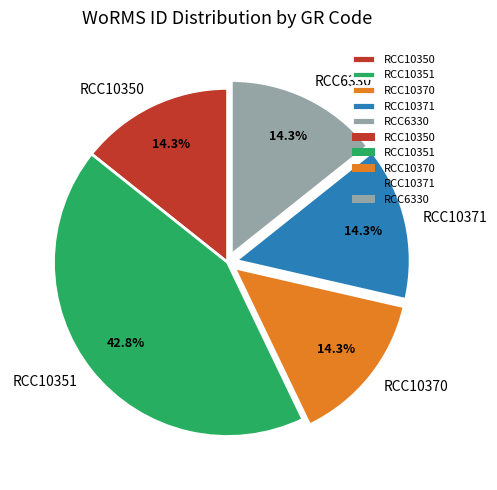

Is it true that RCC10371 is 1% of the pie?

False